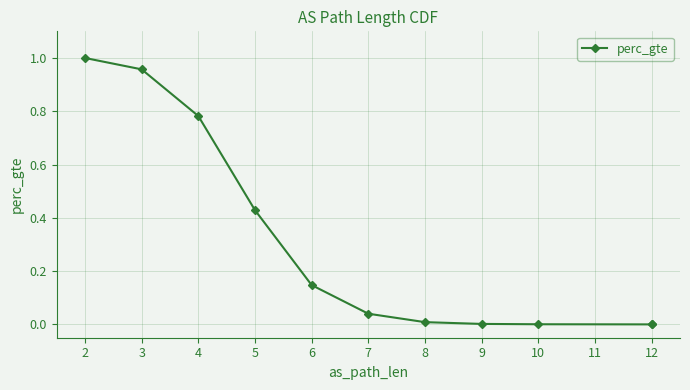

What is the average value?

0.3